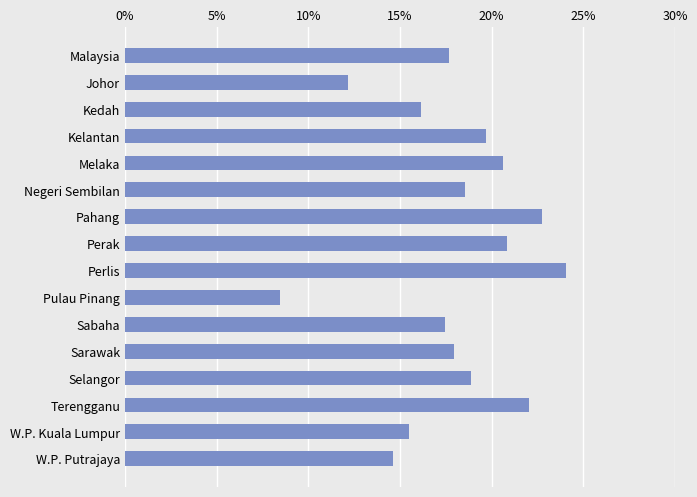

What is the label of the 8th bar from the bottom?

Perlis